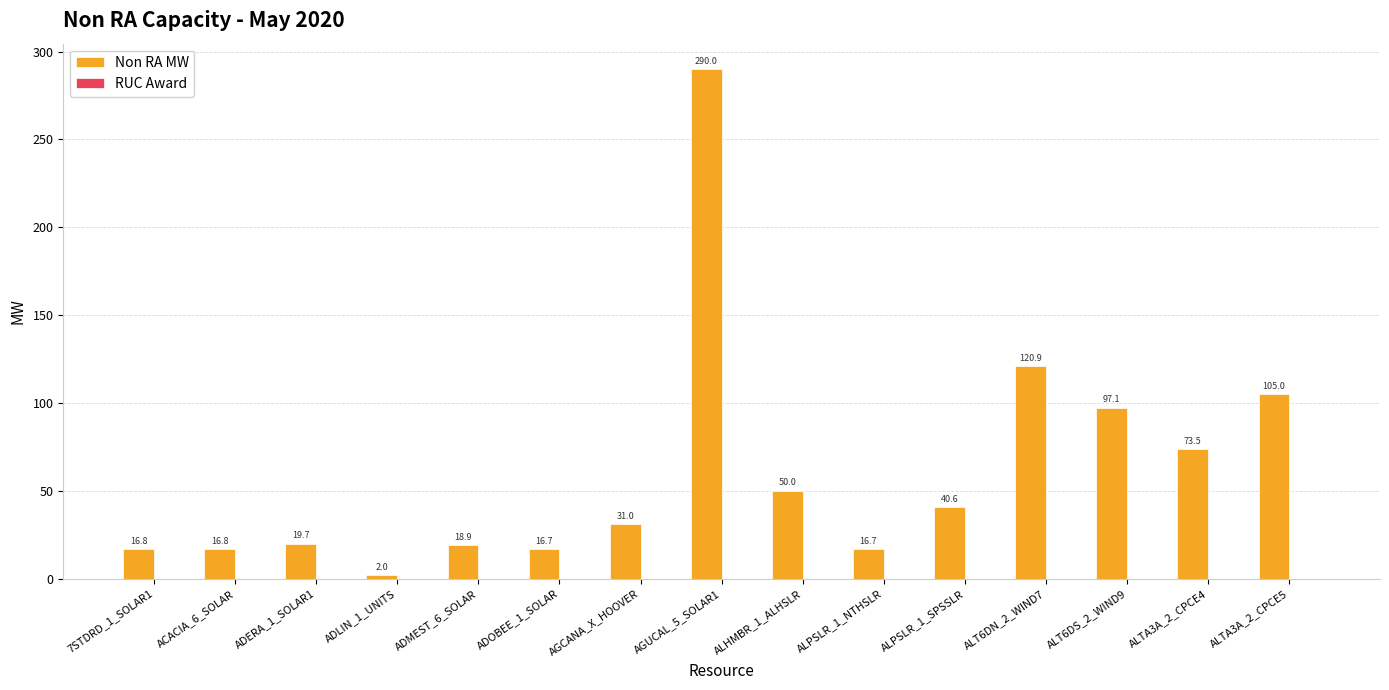

Where is the data nearest to the value 146?

ALT6DN_2_WIND7